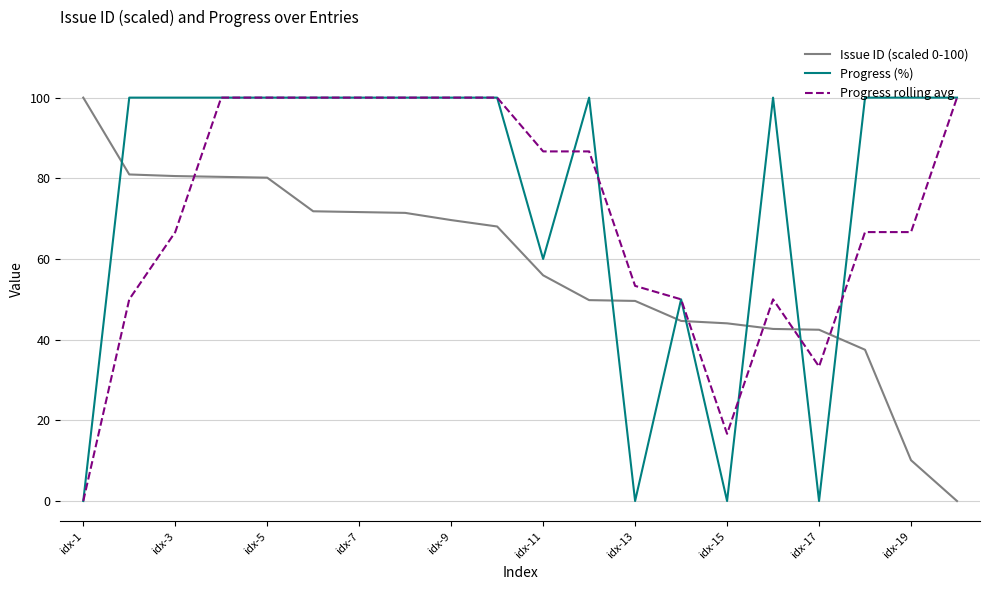

What is the average value of the Progress (%) series?

75.5